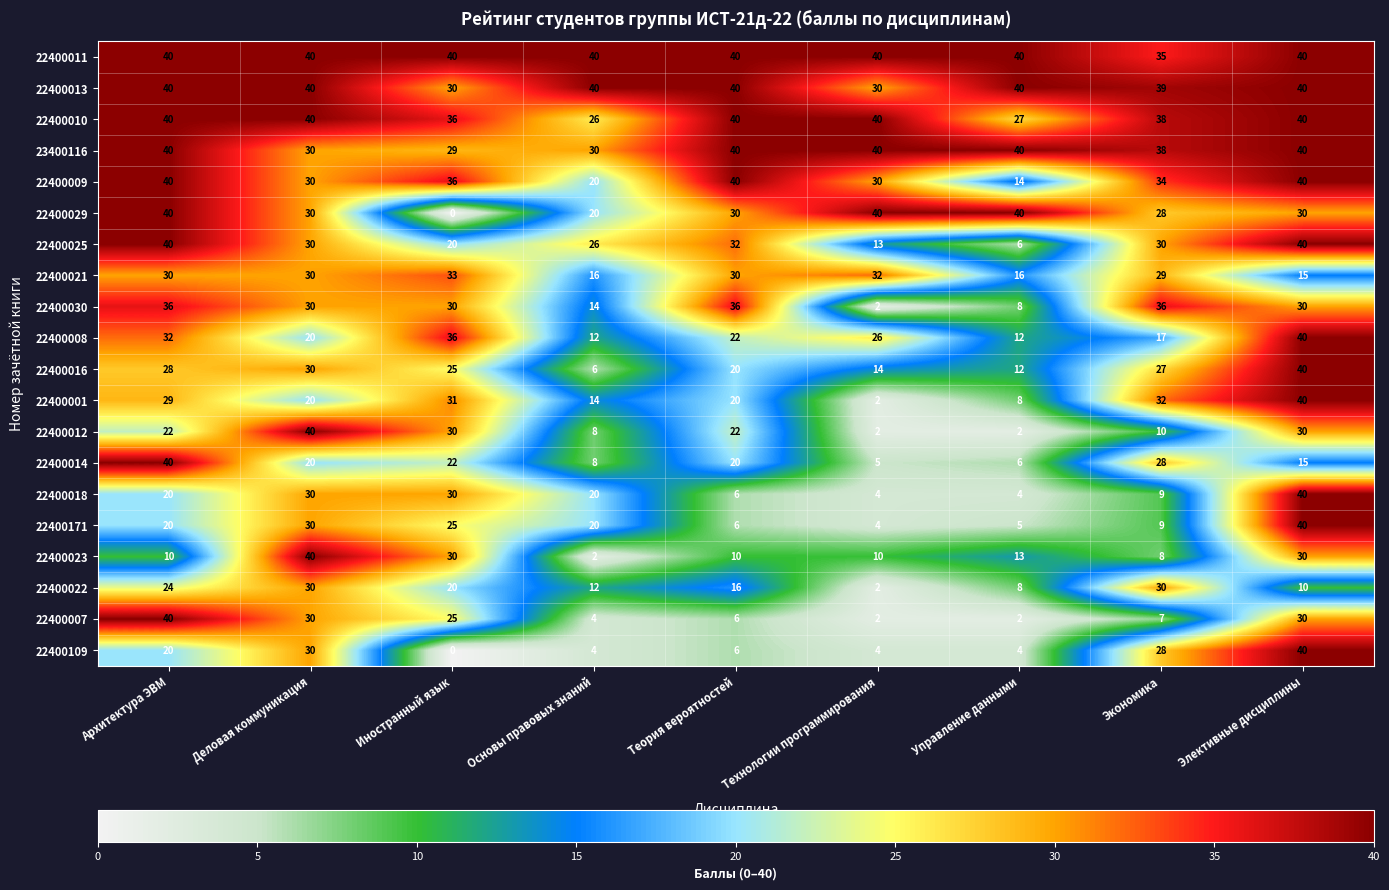

Which series has the largest total across all categories?

22400011